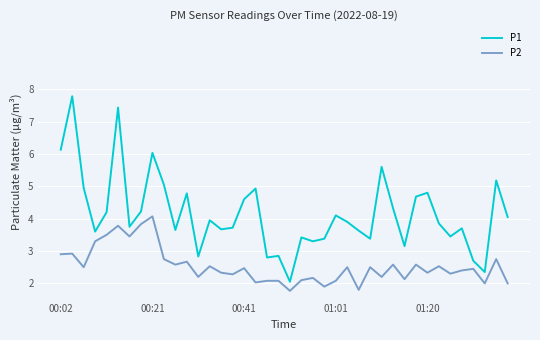

What is the highest value of the P2 series?

4.1